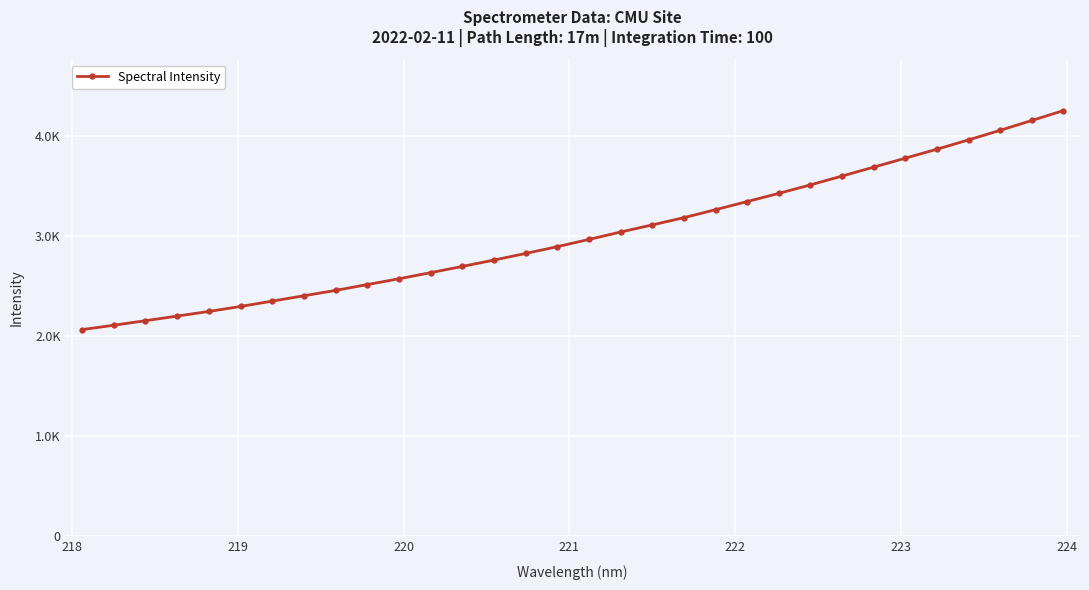

Does the chart have visible grid lines?

Yes